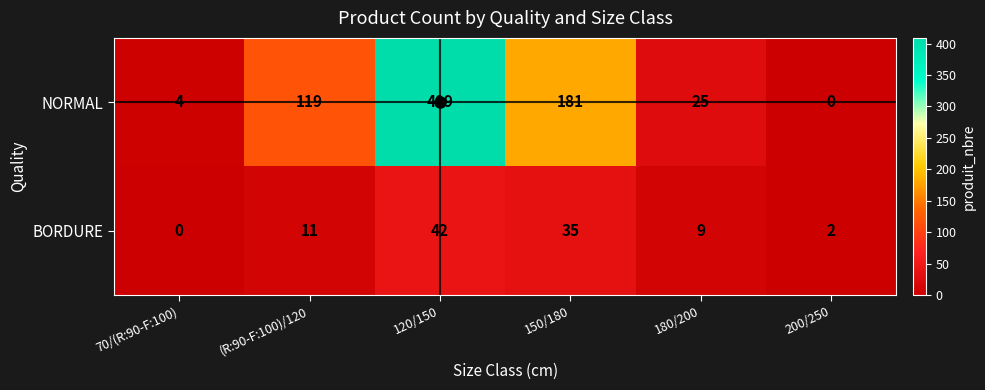

What is the sum of all NORMAL values?

738